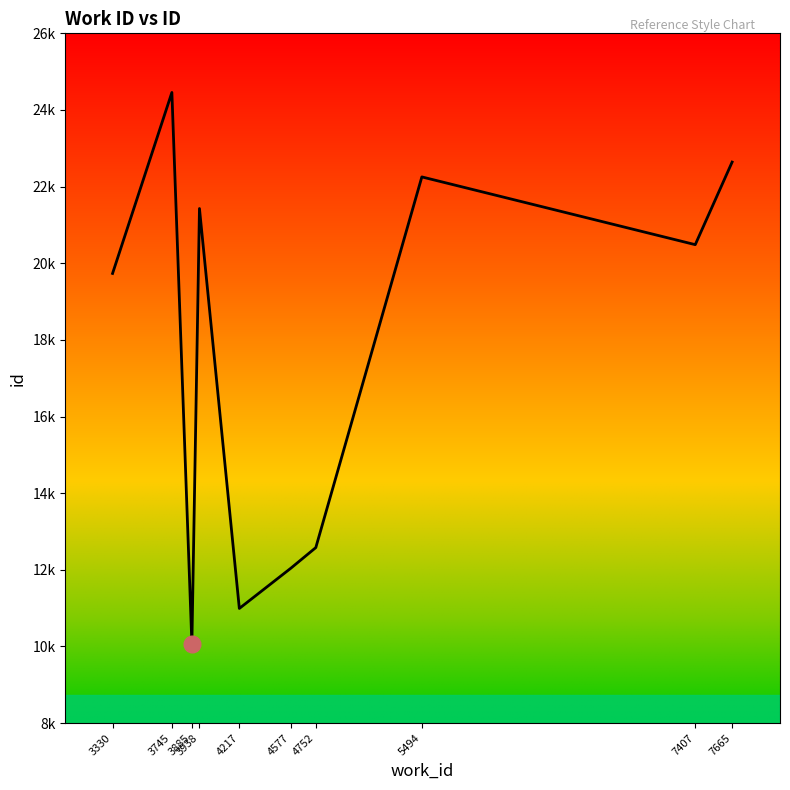

Is it true that the value at 4217 is 6792?

False